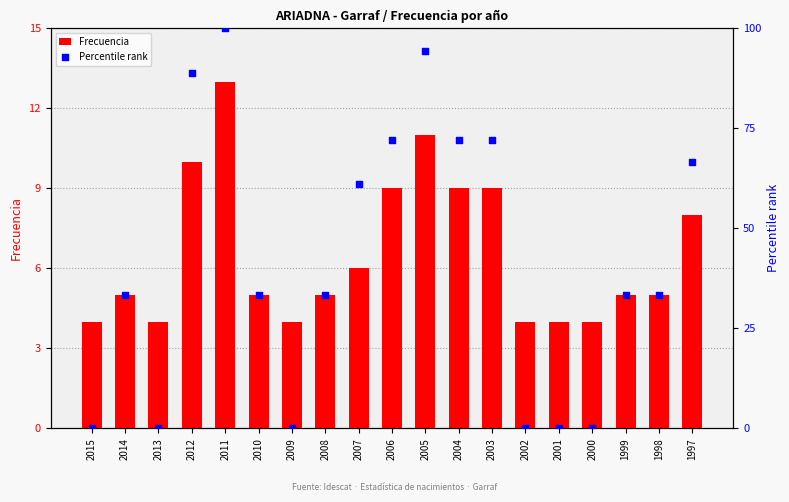

At which category is the sum across all series the highest?

2011